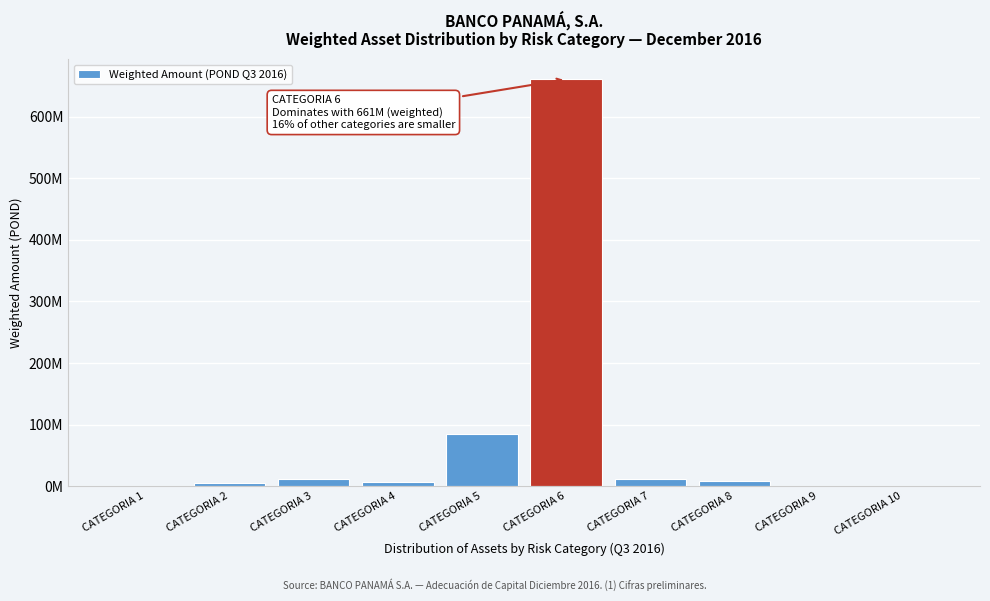

Are the bars horizontal?

No